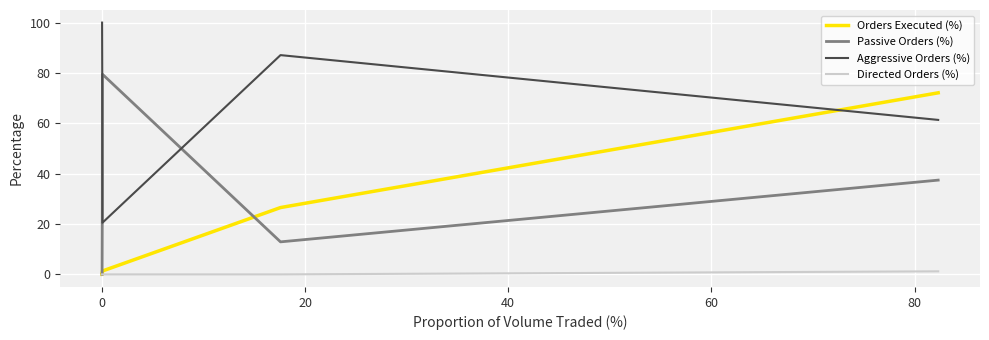

True or false: Directed Orders (%) and Aggressive Orders (%) cross at least once.

False